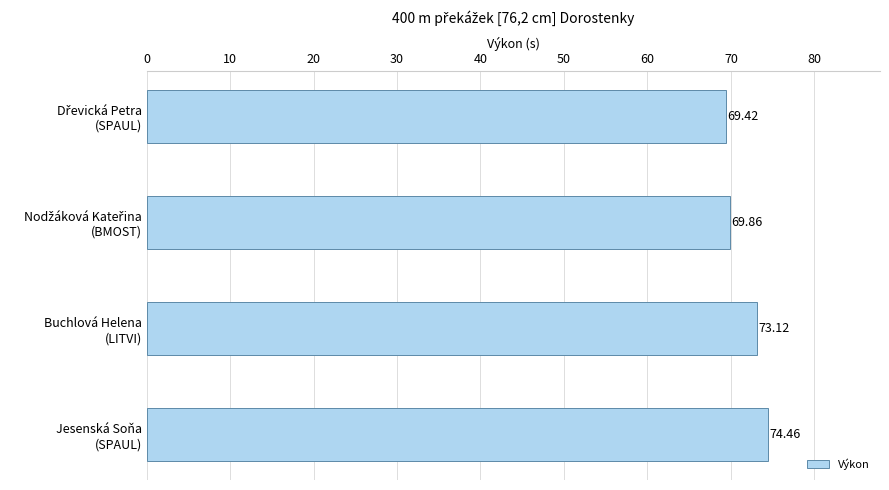

What is the sum of all values?

286.9